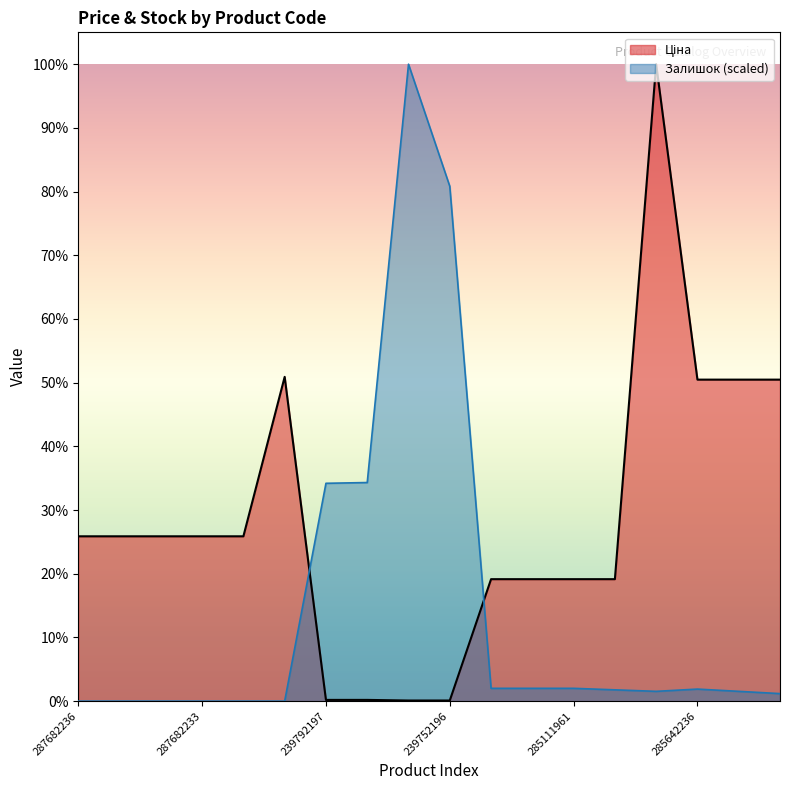

Which series has the largest range (max minus min)?

Залишок